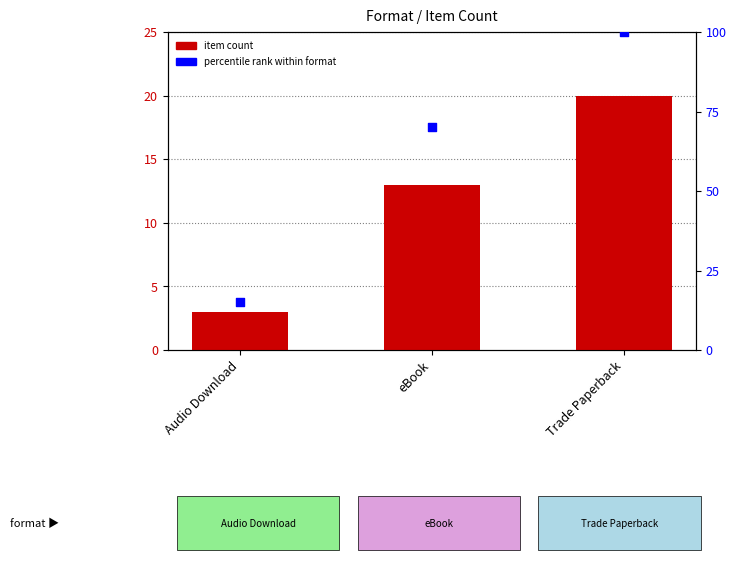

Is the value of item count at Audio Download greater than the value of percentile rank within format at Audio Download?

No